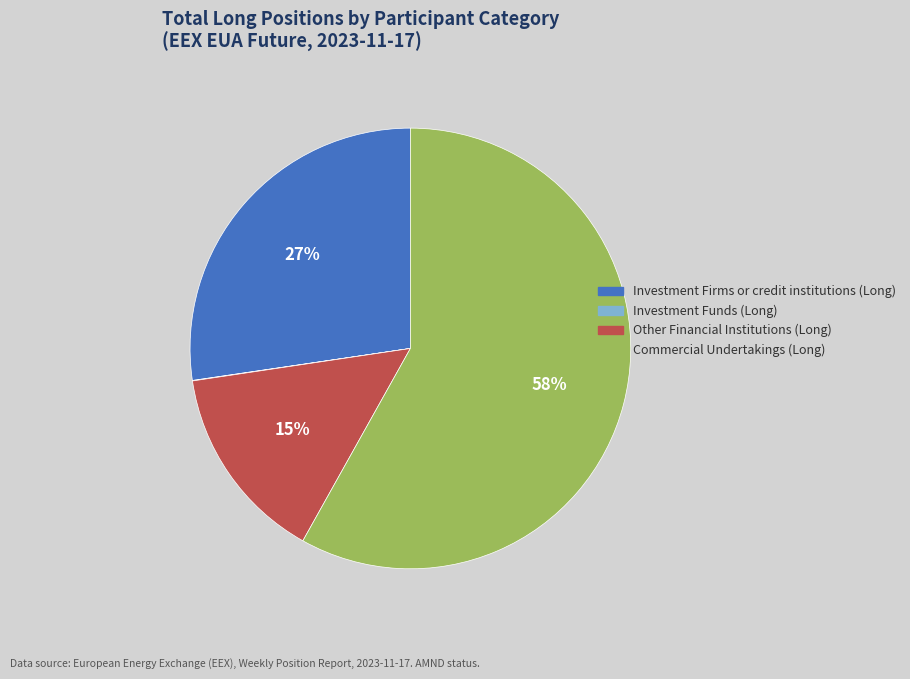

Which category has the biggest portion of the pie?

Commercial Undertakings (Long)